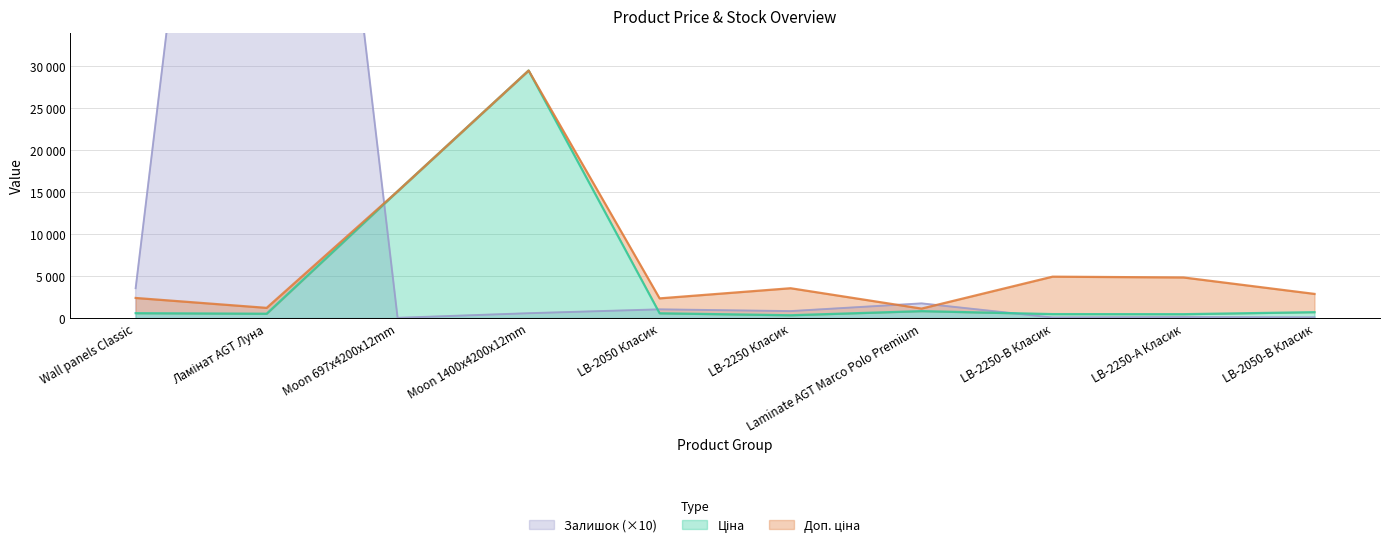

What is the lowest value of the Ціна series?

357.4